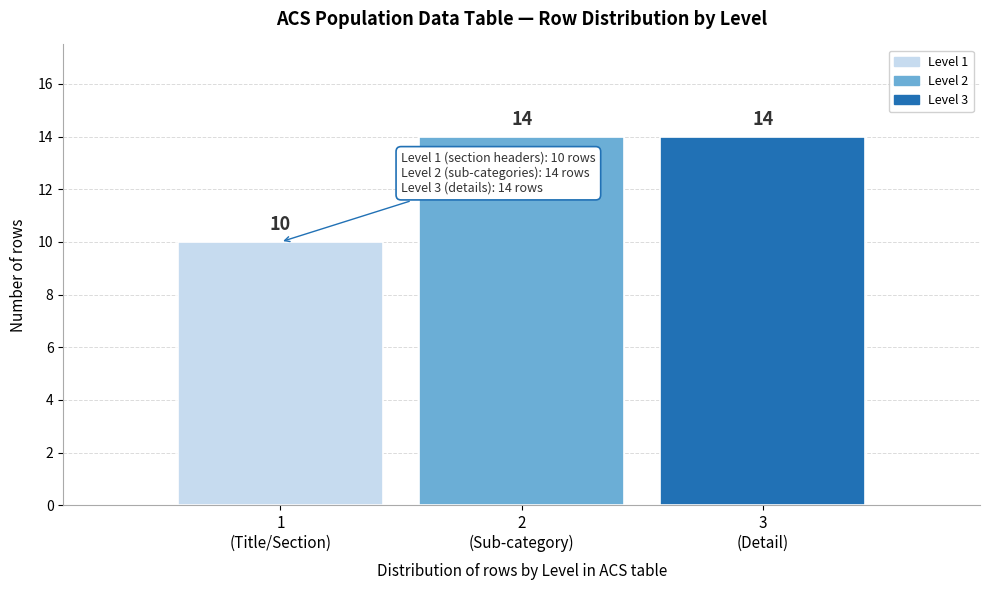

Reading left to right, extract all data points from this chart.

10	14	14